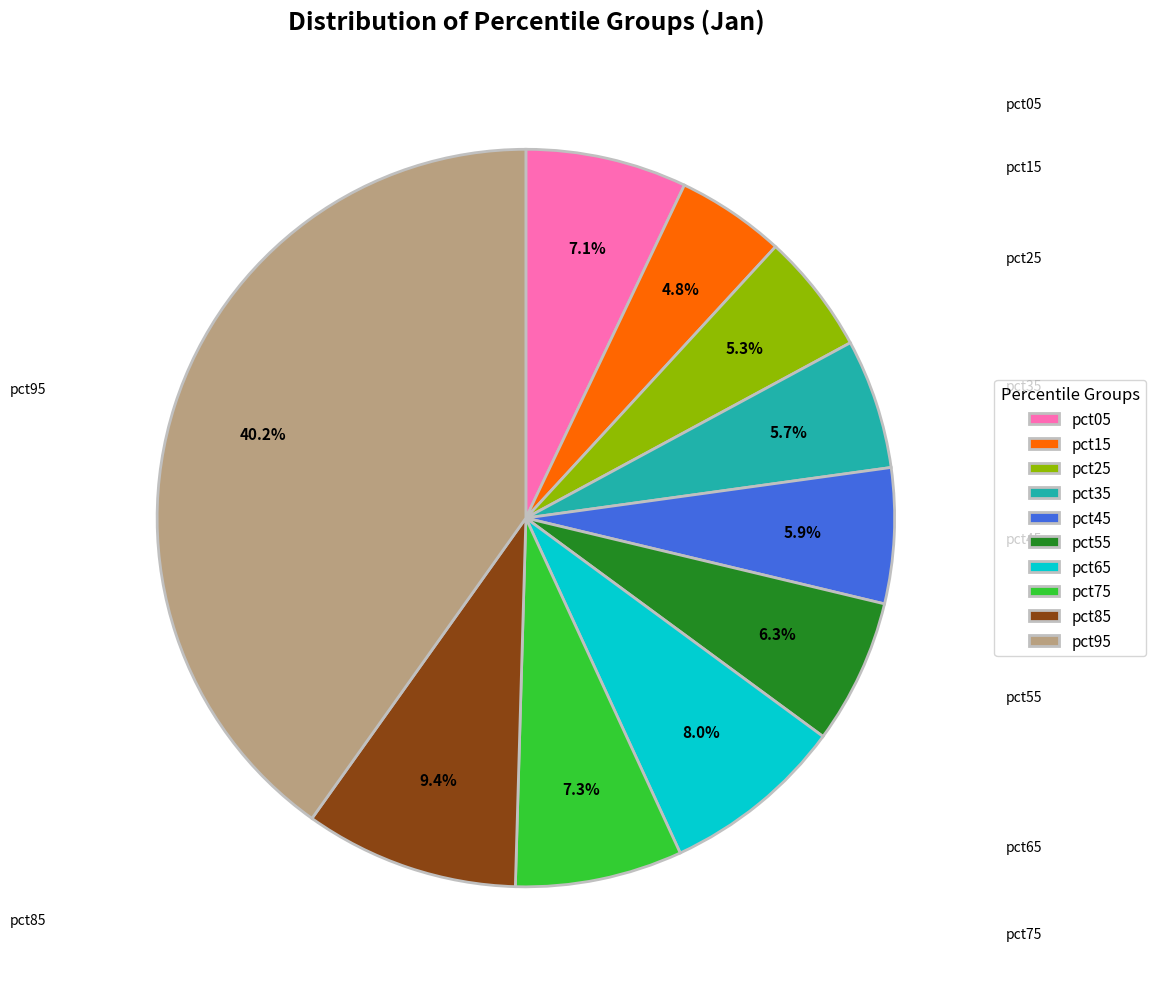

Which slice is the largest?

pct95